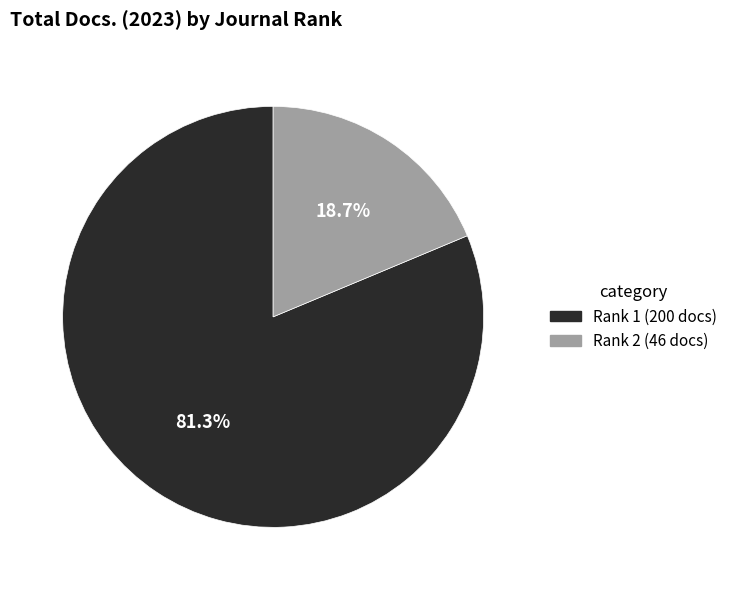

Is there a majority slice in this chart?

Yes